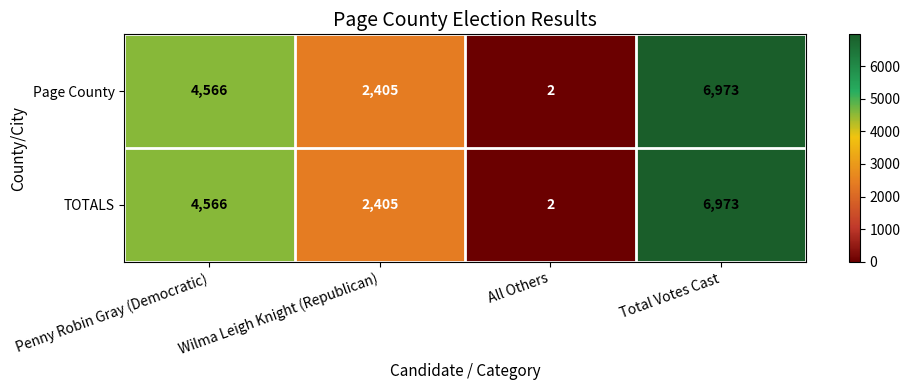

List the labels in order of TOTALS value, largest first.

Total Votes Cast, Penny Robin Gray (Democratic), Wilma Leigh Knight (Republican), All Others